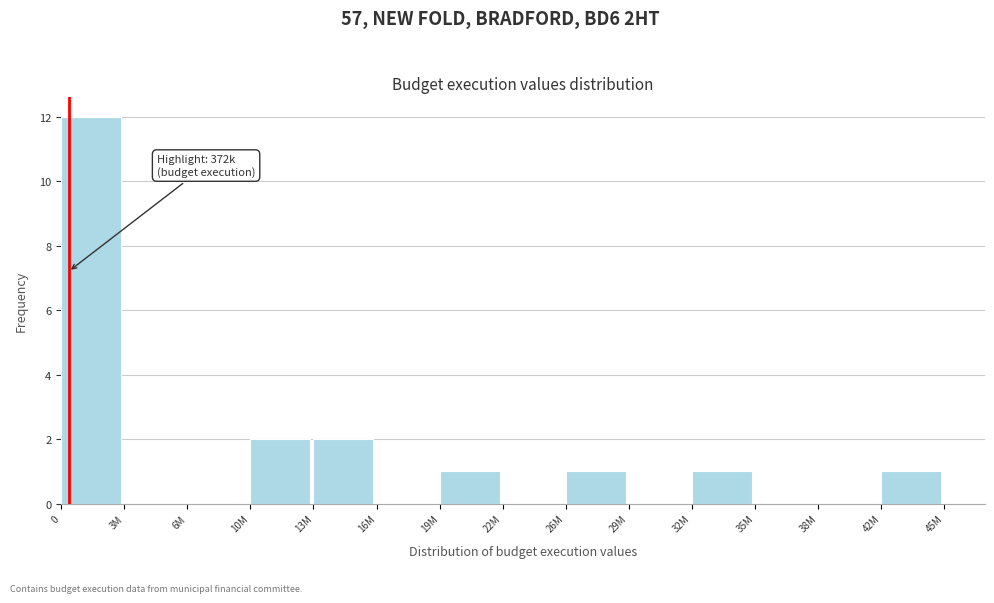

Reading right to left, list all the values displayed in this chart.

42M=1	38M=0	35M=0	32M=1	29M=0	26M=1	22M=0	19M=1	16M=0	13M=2	10M=2	6M=0	3M=0	0=12